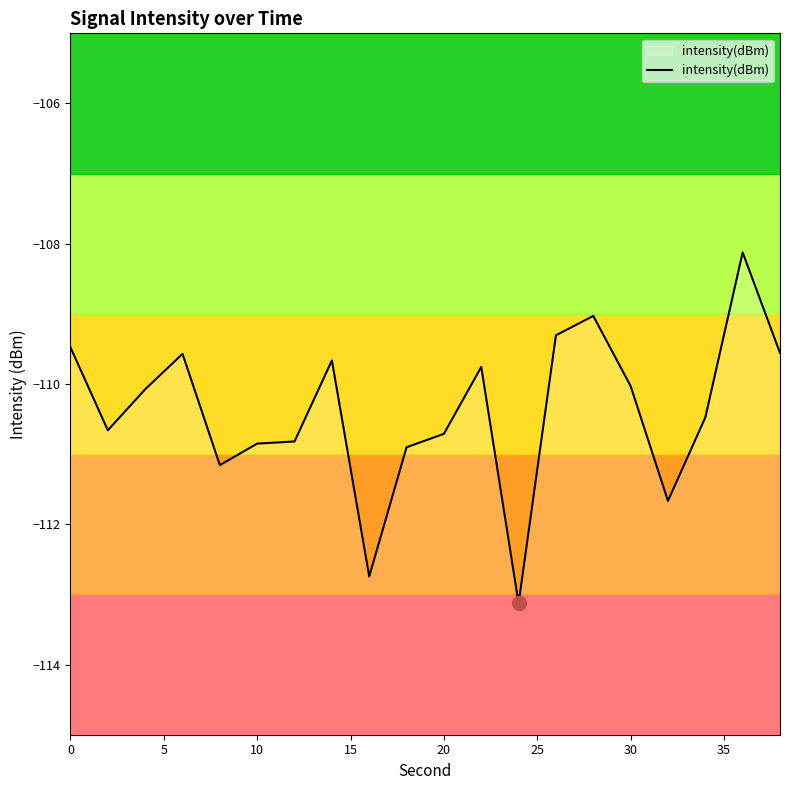

Is it true that intensity(dBm) equals -110.0 at 30?

True